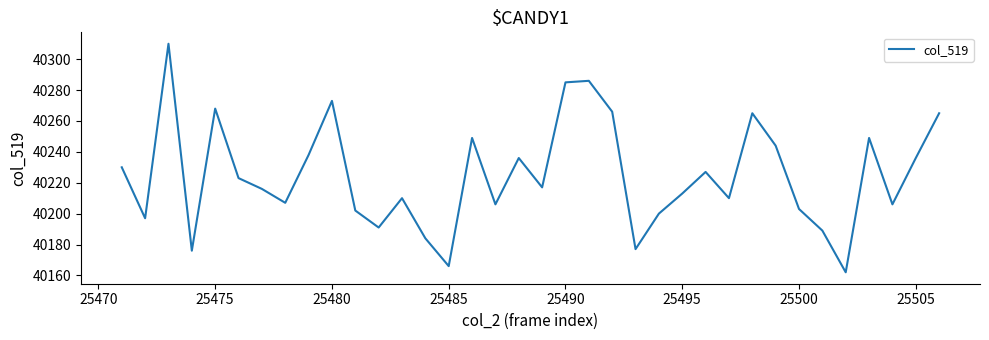

What is the difference between the maximum and minimum values?

148